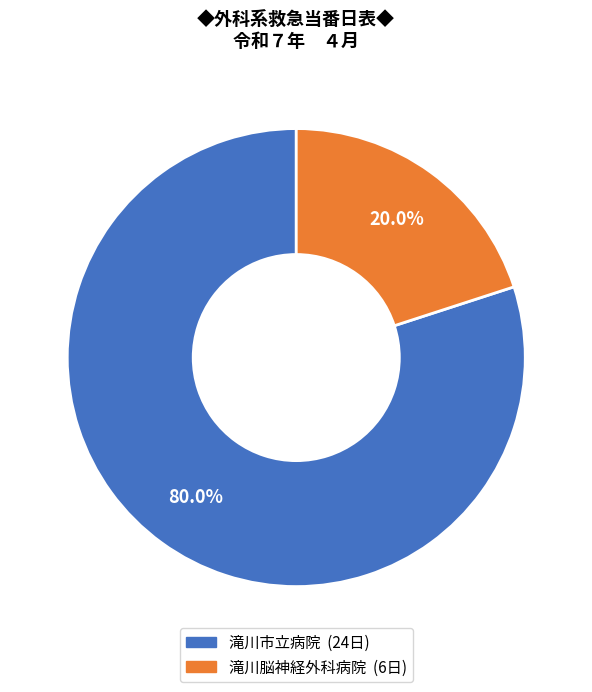

Between 滝川市立病院 and 滝川脳神経外科病院, which is larger?

滝川市立病院